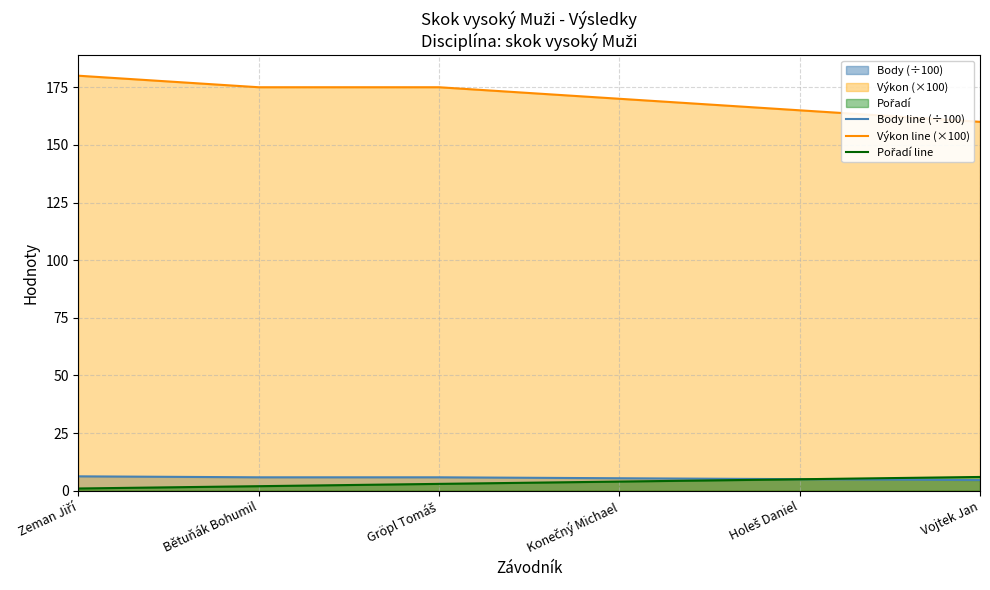

Which category has the lowest value across all series?

Zeman Jiří